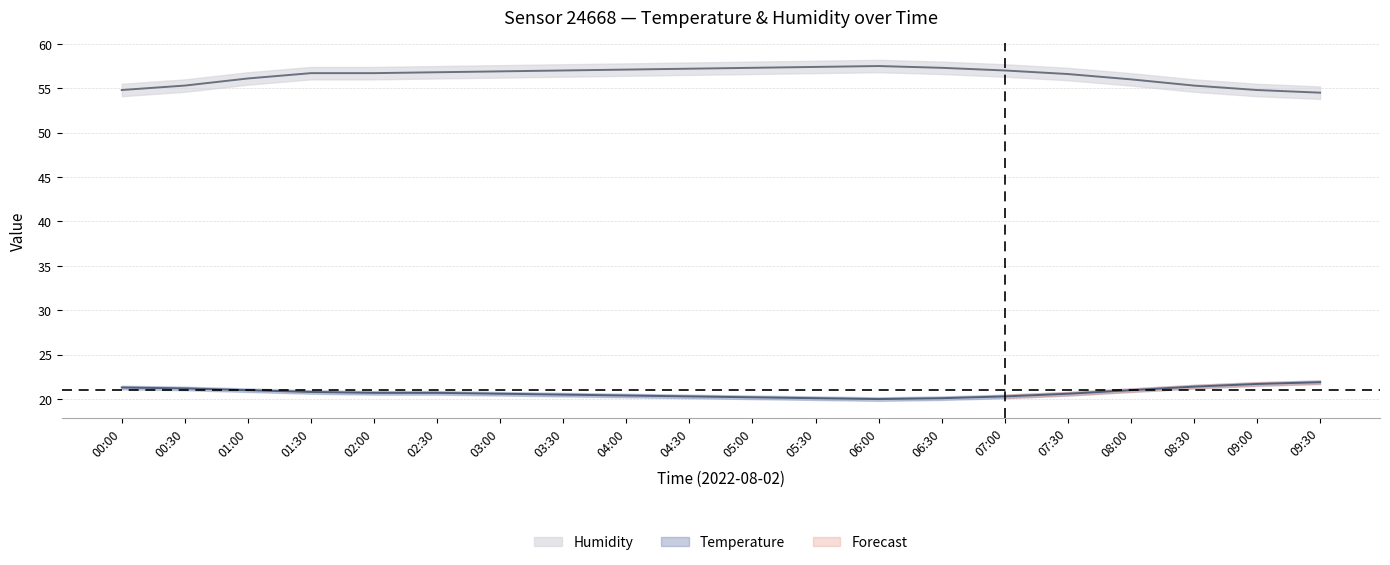

Reading right to left, transcribe all the data shown in this chart.

temperature: 09:30=21.9	09:00=21.7	08:30=21.4	08:00=21.0	07:30=20.6	07:00=20.3	06:30=20.1	06:00=20.0	05:30=20.1	05:00=20.2	04:30=20.3	04:00=20.4	03:30=20.5	03:00=20.6	02:30=20.7	02:00=20.7	01:30=20.8	01:00=21.0	00:30=21.2	00:00=21.3
temperature_upper: 09:30=22.1	09:00=21.9	08:30=21.6	08:00=21.2	07:30=20.8	07:00=20.5	06:30=20.3	06:00=20.2	05:30=20.3	05:00=20.4	04:30=20.5	04:00=20.6	03:30=20.7	03:00=20.8	02:30=20.9	02:00=20.9	01:30=21.0	01:00=21.2	00:30=21.4	00:00=21.5
temperature_lower: 09:30=21.7	09:00=21.5	08:30=21.2	08:00=20.8	07:30=20.4	07:00=20.1	06:30=19.9	06:00=19.8	05:30=19.9	05:00=20.0	04:30=20.1	04:00=20.2	03:30=20.3	03:00=20.4	02:30=20.5	02:00=20.5	01:30=20.6	01:00=20.8	00:30=21.0	00:00=21.1
humidity: 09:30=54.5	09:00=54.8	08:30=55.3	08:00=56.0	07:30=56.6	07:00=57.0	06:30=57.3	06:00=57.5	05:30=57.4	05:00=57.3	04:30=57.2	04:00=57.1	03:30=57.0	03:00=56.9	02:30=56.8	02:00=56.7	01:30=56.7	01:00=56.1	00:30=55.3	00:00=54.8
humidity_upper: 09:30=55.2	09:00=55.5	08:30=56.0	08:00=56.7	07:30=57.3	07:00=57.7	06:30=58.0	06:00=58.2	05:30=58.1	05:00=58.0	04:30=57.9	04:00=57.8	03:30=57.7	03:00=57.6	02:30=57.5	02:00=57.4	01:30=57.4	01:00=56.8	00:30=56.0	00:00=55.5
humidity_lower: 09:30=53.8	09:00=54.1	08:30=54.6	08:00=55.3	07:30=55.9	07:00=56.3	06:30=56.6	06:00=56.8	05:30=56.7	05:00=56.6	04:30=56.5	04:00=56.4	03:30=56.3	03:00=56.2	02:30=56.1	02:00=56.0	01:30=56.0	01:00=55.4	00:30=54.6	00:00=54.1